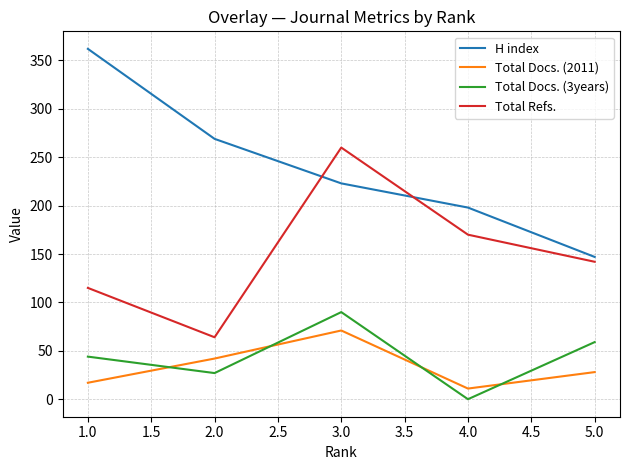

True or false: Total Docs. (2011) and H index intersect in this chart.

False